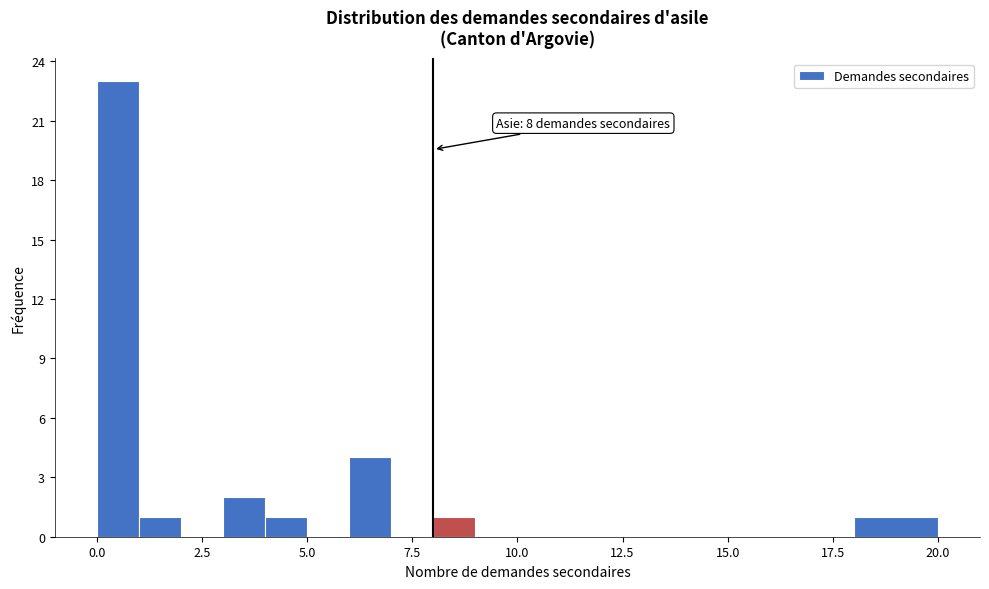

Around what value on the x-axis is the tallest bar? Give the approximate position of its centre, as read against the axis.

0.5